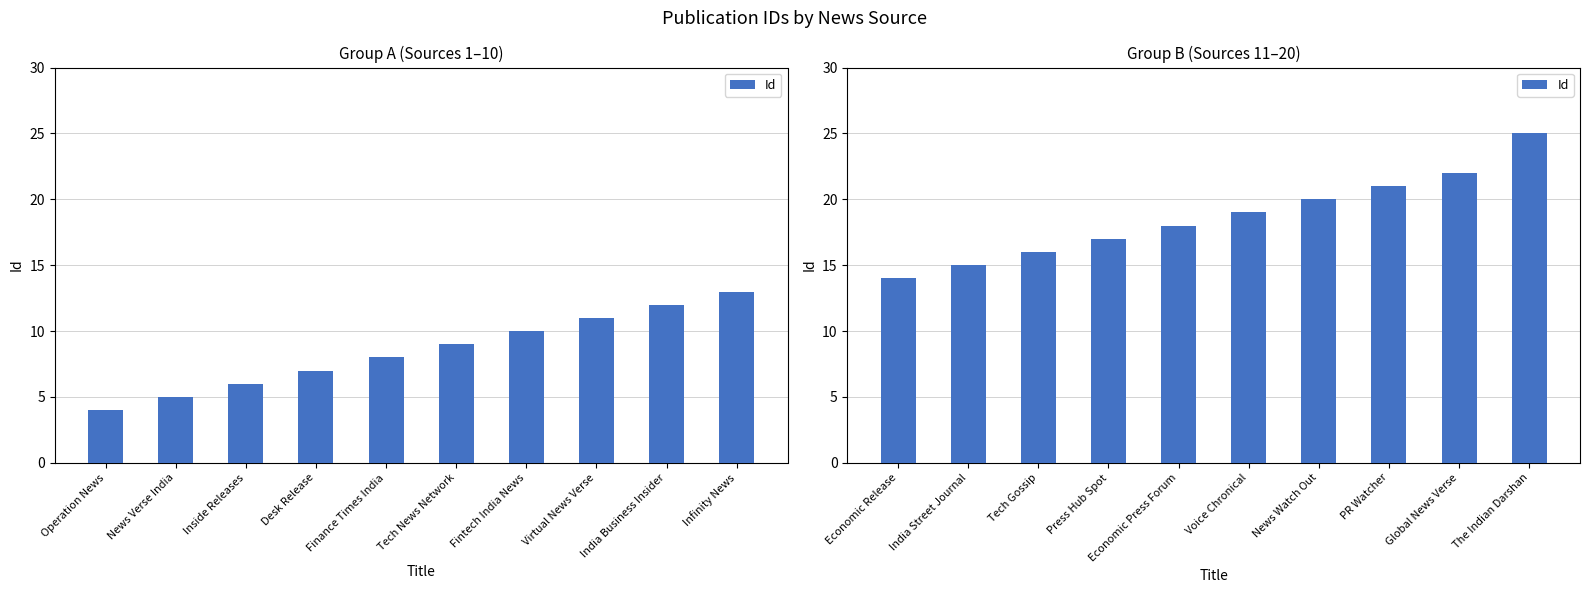

Are the bars grouped side by side (vs. stacked)?

No